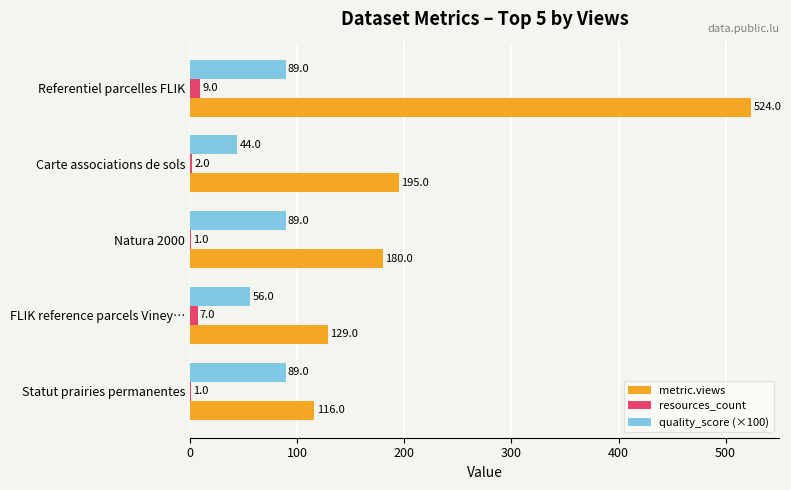

What is the sum of the resources_count values at Referentiel parcelles FLIK and FLIK reference parcels Viney…?

16.0